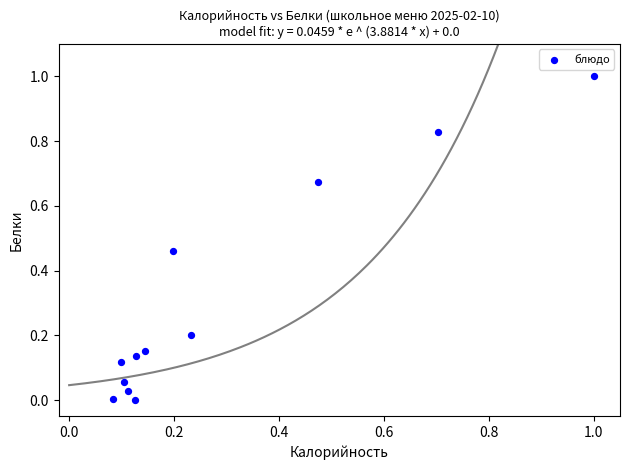

What is the average Y value?

0.3